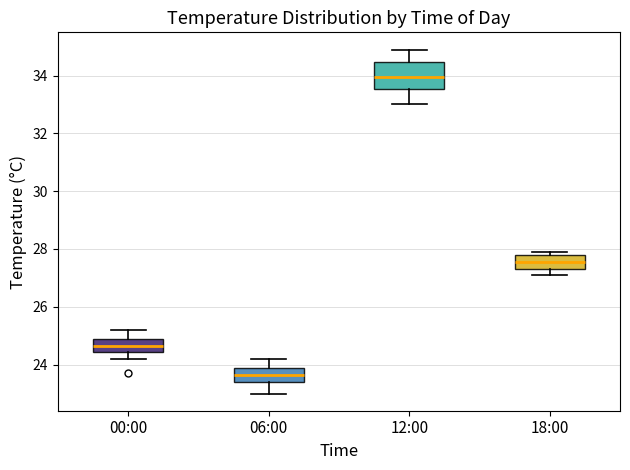

Reading left to right, transcribe this box plot: for each box, give where its median line is, the range the box spans, and where its two whiskers end, as read against the y-axis. The values are not printed on the chart, so give them approximately, as read against the axis.

00:00: median 24.6, box 24.4 to 25.0, whiskers 24.2 to 25.2
06:00: median 23.6, box 23.4 to 24.0, whiskers 23.0 to 24.2
12:00: median 34.0, box 33.6 to 34.4, whiskers 33.0 to 35.0
18:00: median 27.6, box 27.4 to 27.8, whiskers 27.2 to 28.0